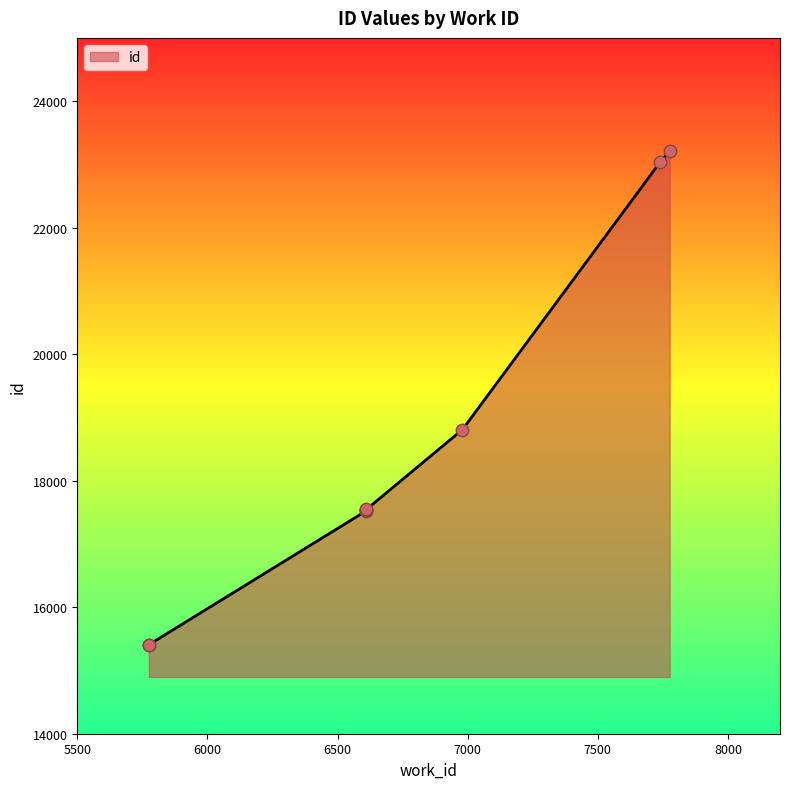

What is the ratio of the value at 6611 to the value at 6611?

1.0